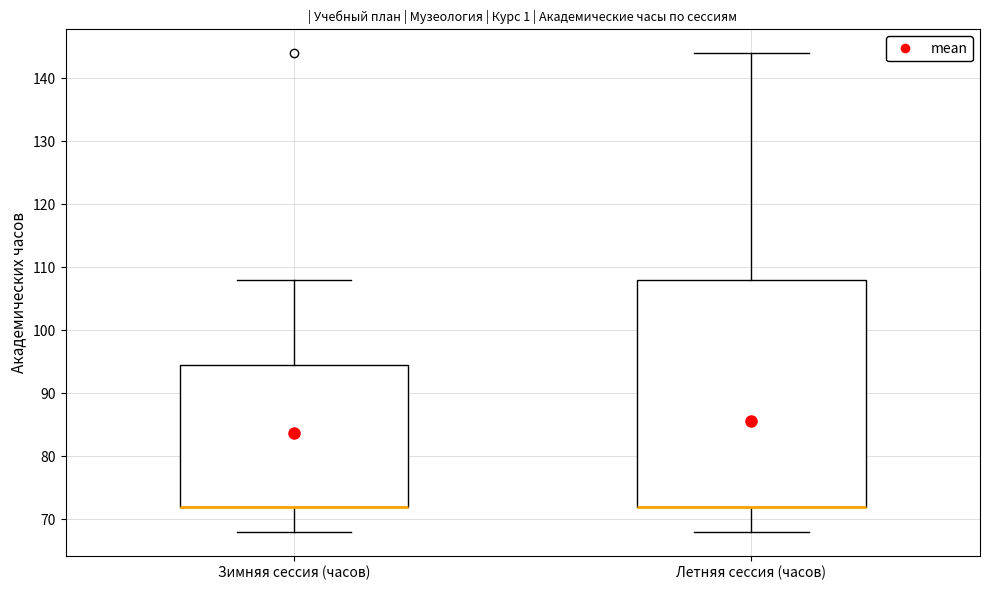

Comparing the boxes themselves (not the whiskers), which one is the tallest?

Летняя сессия (часов)